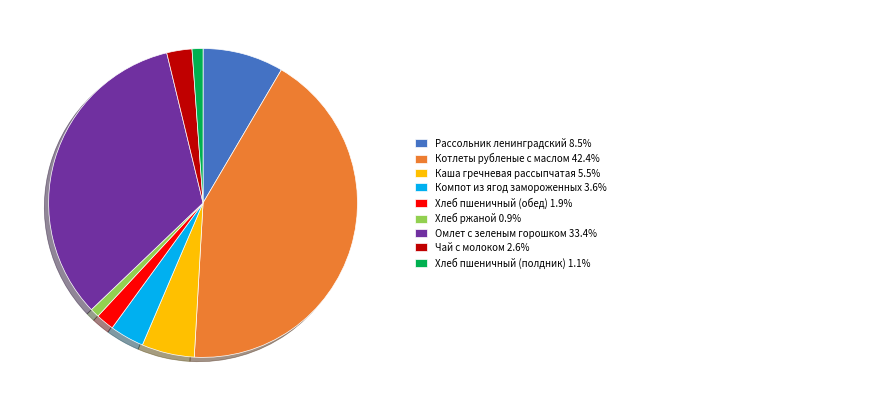

Is there a majority slice in this chart?

No